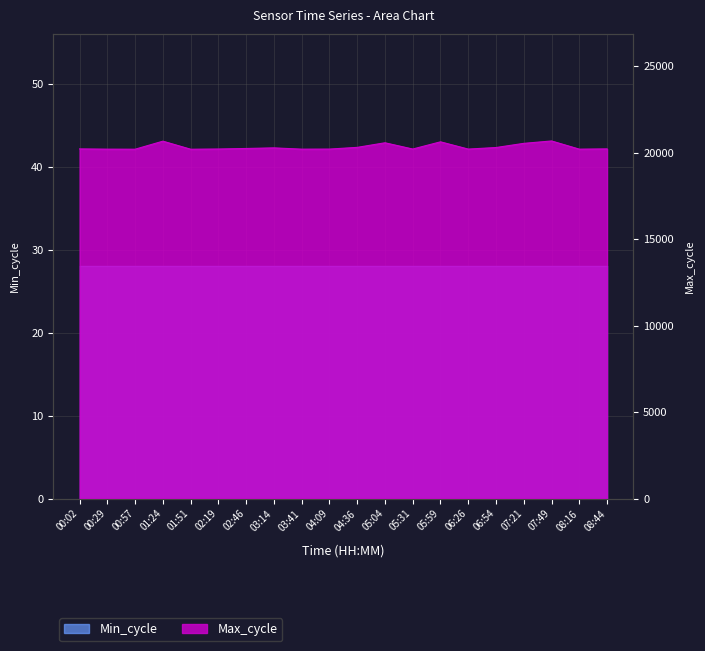

Reading left to right, transcribe all the data shown in this chart.

00:02=20210	00:29=20196	00:57=20193	01:24=20657	01:51=20192	02:19=20204	02:46=20235	03:14=20270	03:41=20196	04:09=20200	04:36=20299	05:04=20564	05:31=20203	05:59=20619	06:26=20200	06:54=20290	07:21=20531	07:49=20669	08:16=20196	08:44=20211